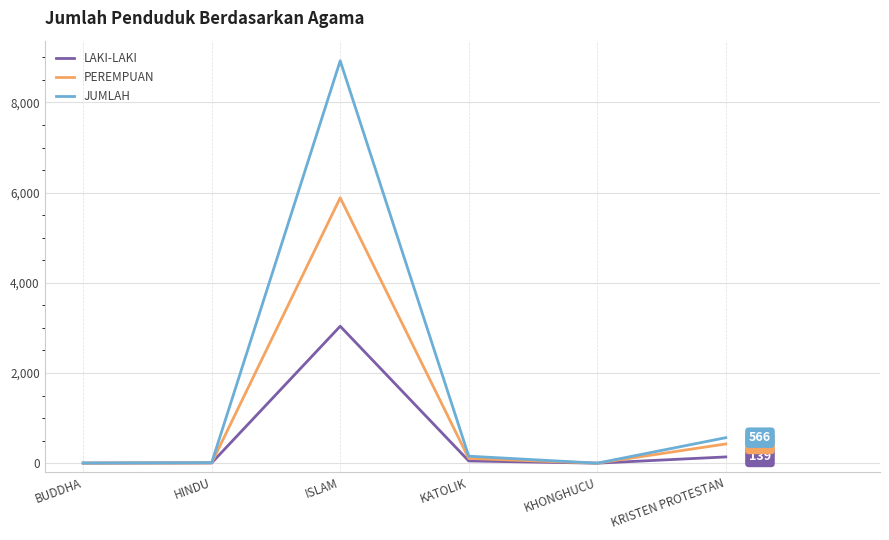

At which label does JUMLAH reach its peak?

ISLAM